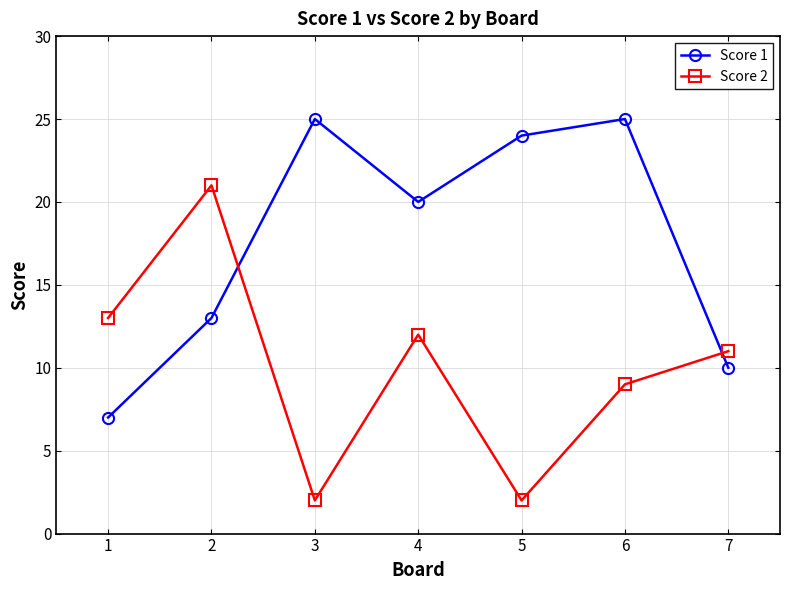

List the series in order of their overall mean, highest first.

Score 1, Score 2